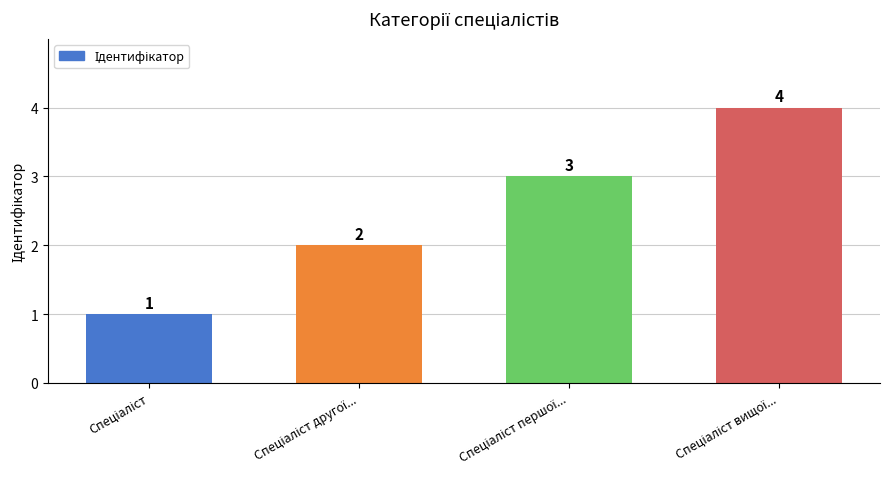

What is the greatest value displayed?

4